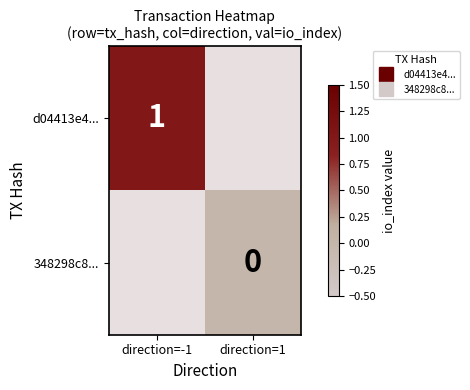

Rank the series by their average value, from highest to lowest.

d04413e4..., 348298c8...